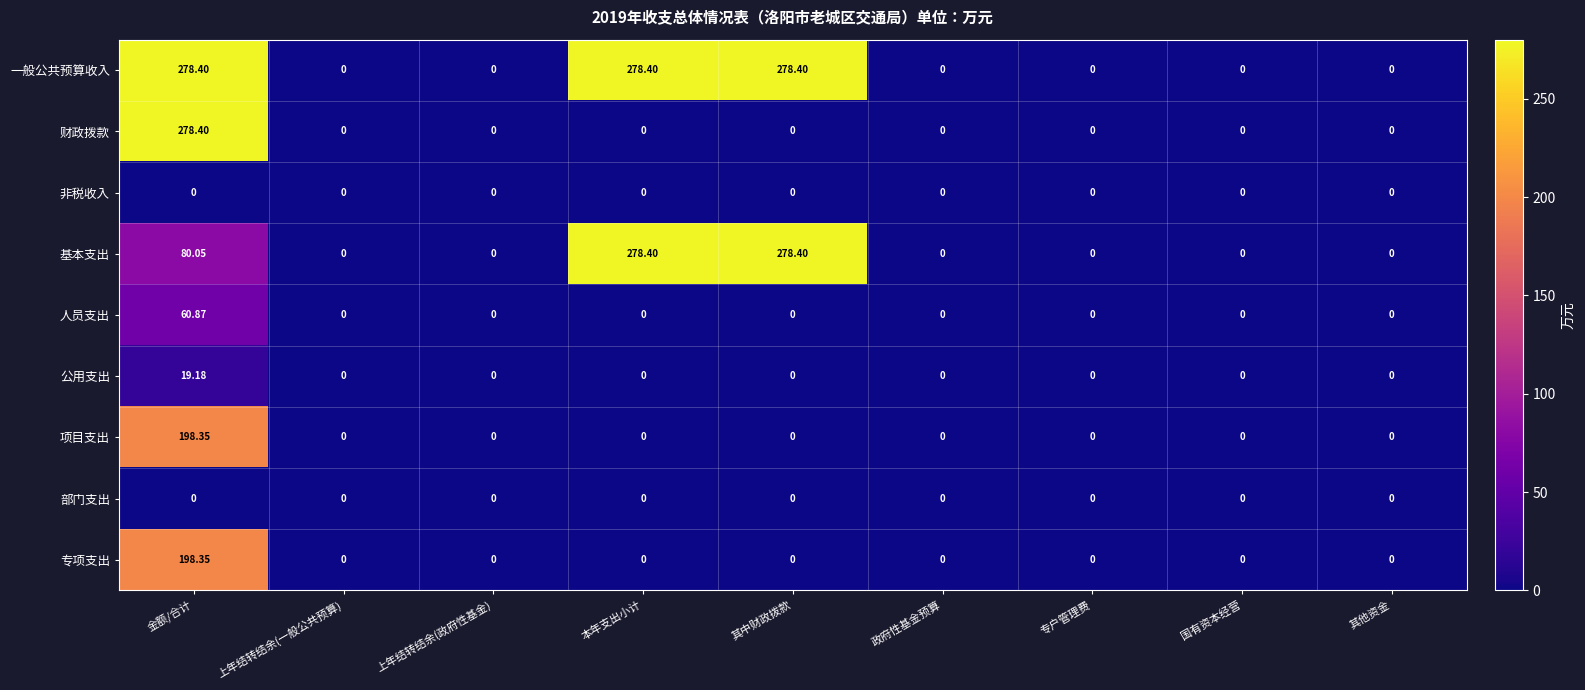

At which label is 基本支出 closest to 139?

金额/合计